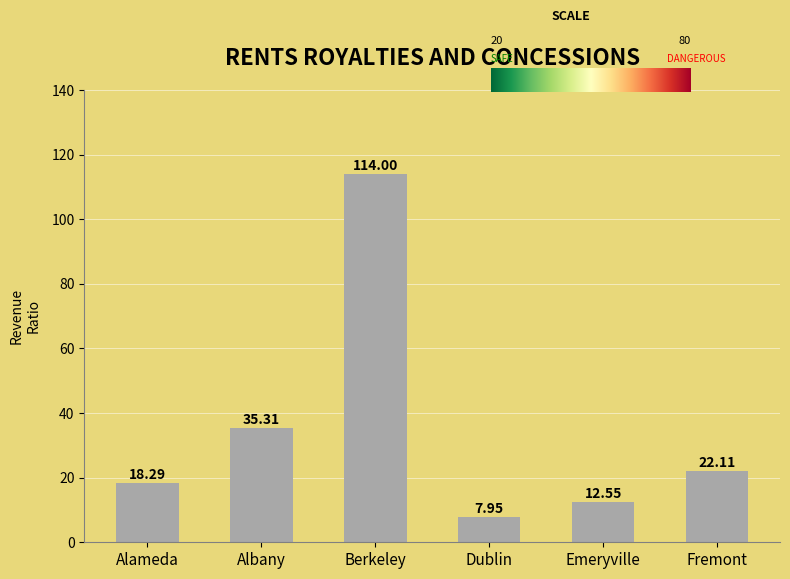

What is the average value?

35.0